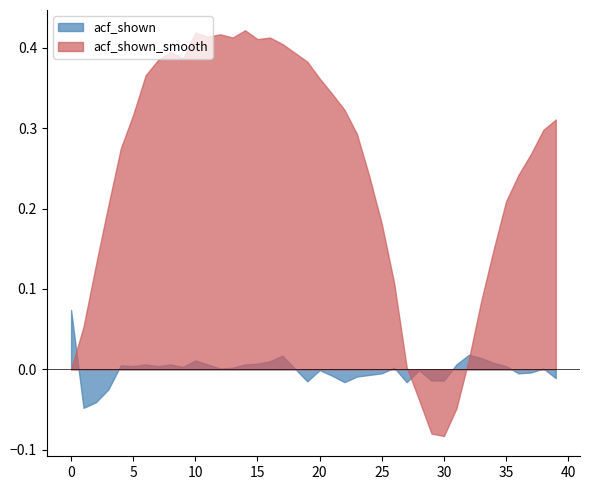

Between which two adjacent categories do acf_li and acf_shown_smooth first intersect?

0 and 1